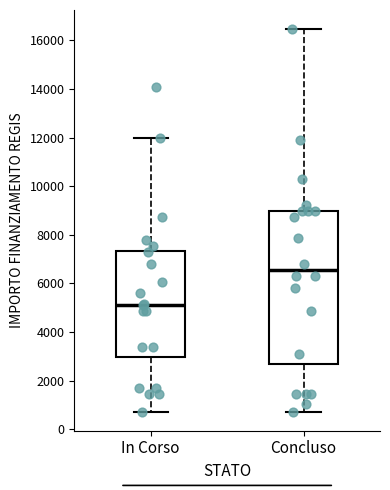

Where is the upper edge of the box for In Corso on the y-axis? The values are not printed on the chart, so give them approximately, as read against the axis.

7400